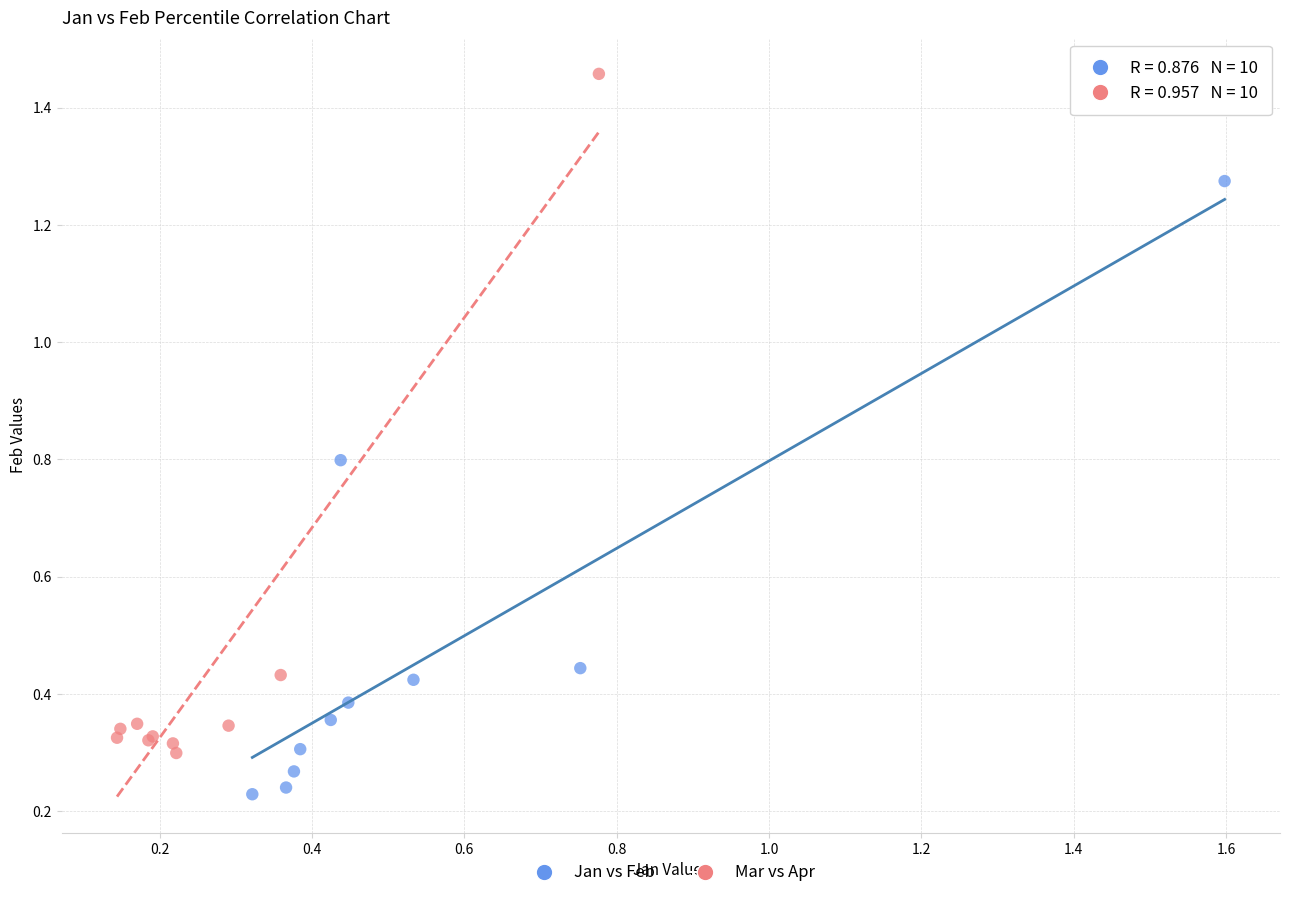

Which series contains the lowest Y value?

Jan vs Feb